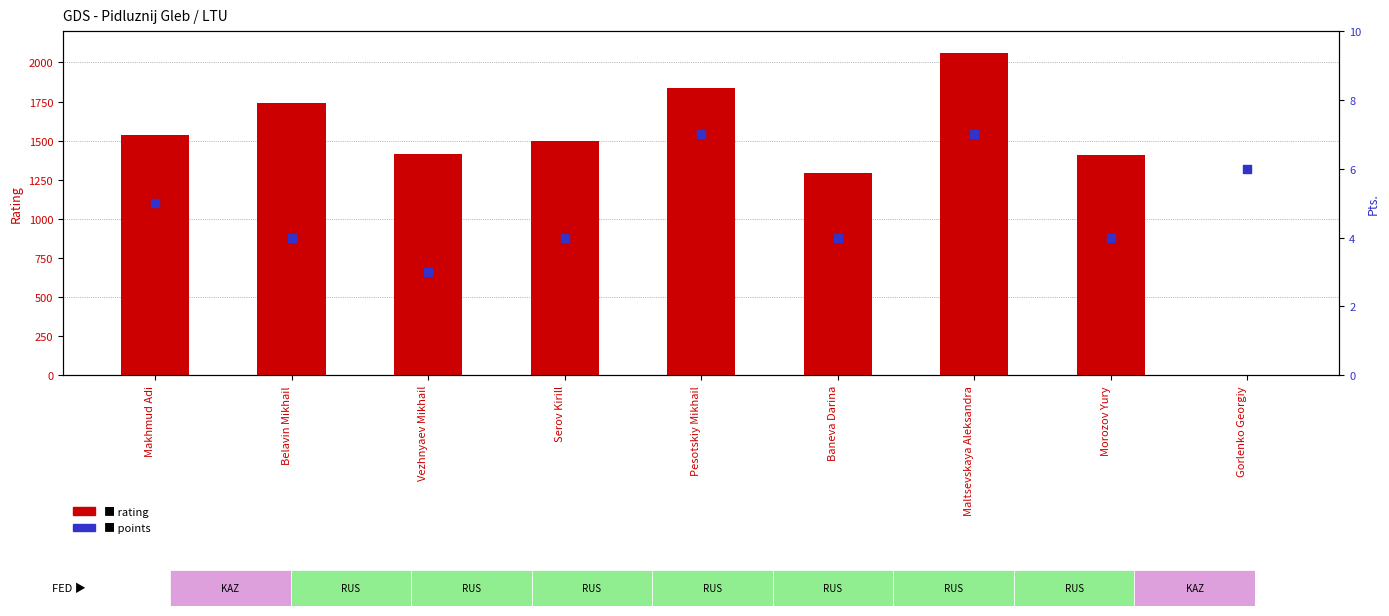

What are all the series names shown in the legend?

rating, points